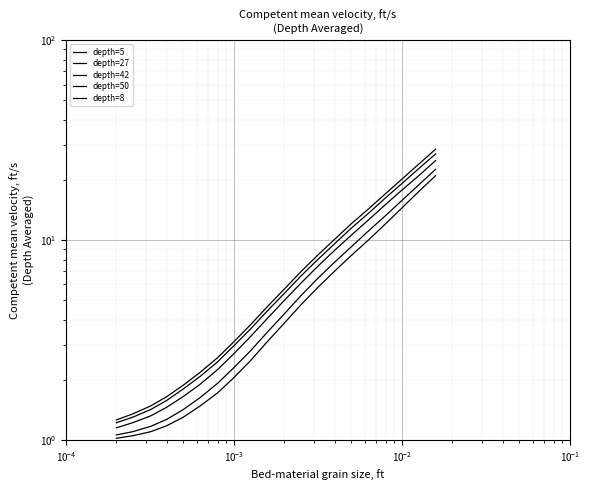

Is the value of depth=50 at $\mathdefault{10^{1}}$ greater than the value of depth=5 at 10?

No